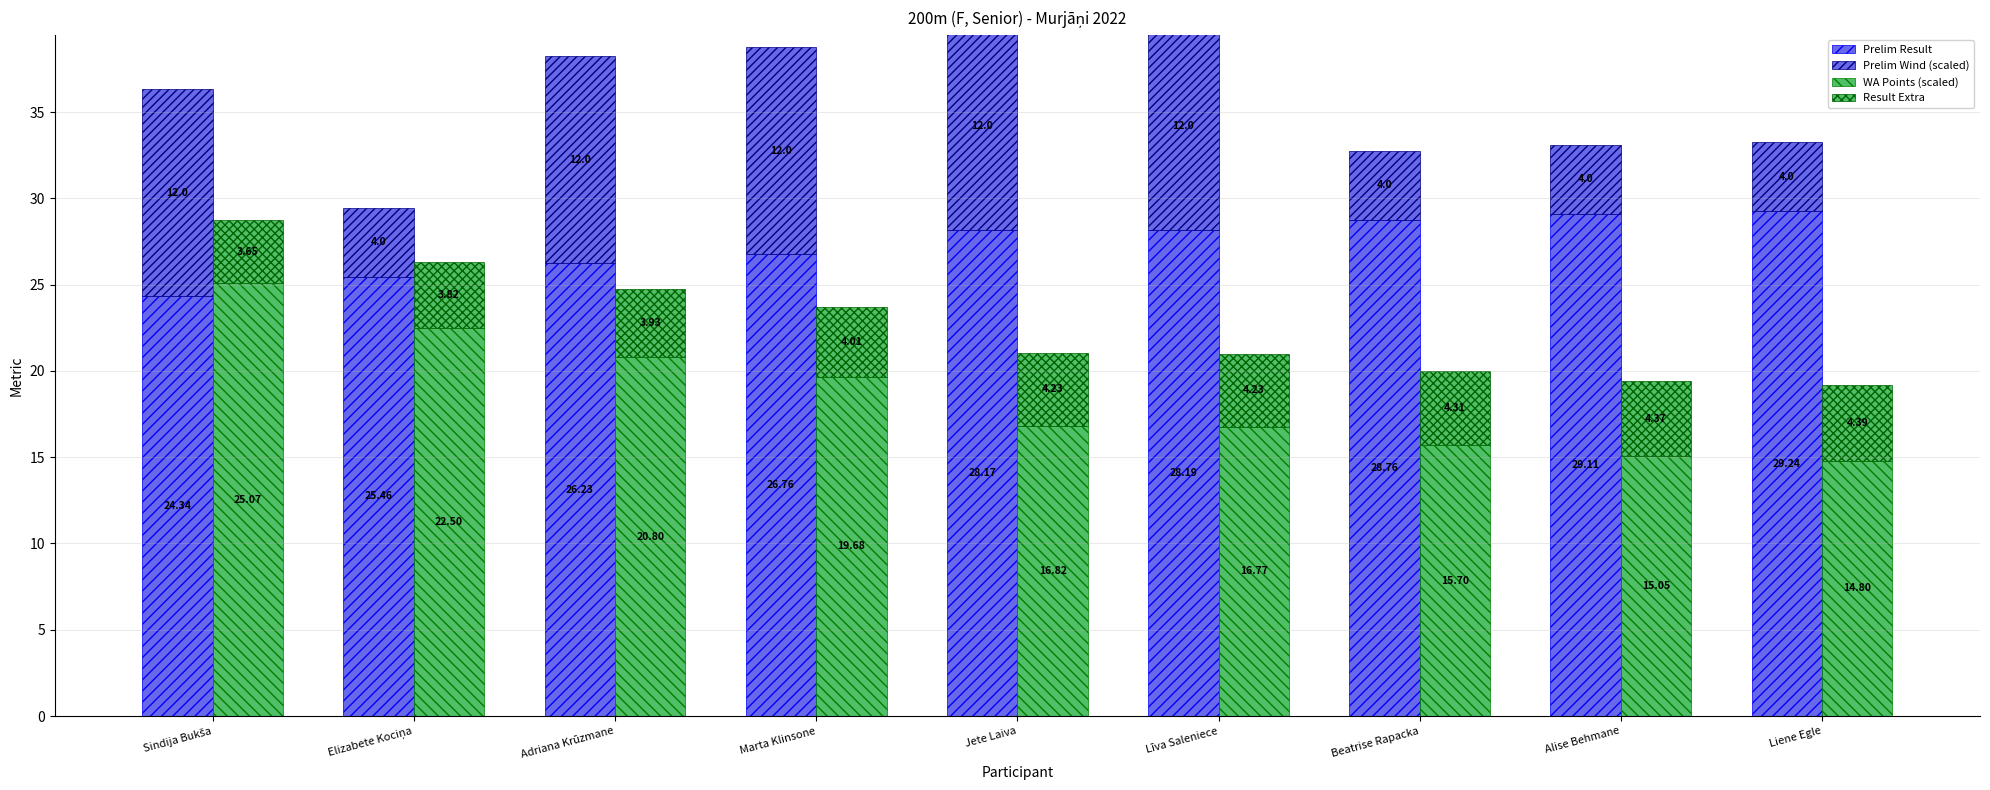

At how many categories does at least one series exceed 8?

9